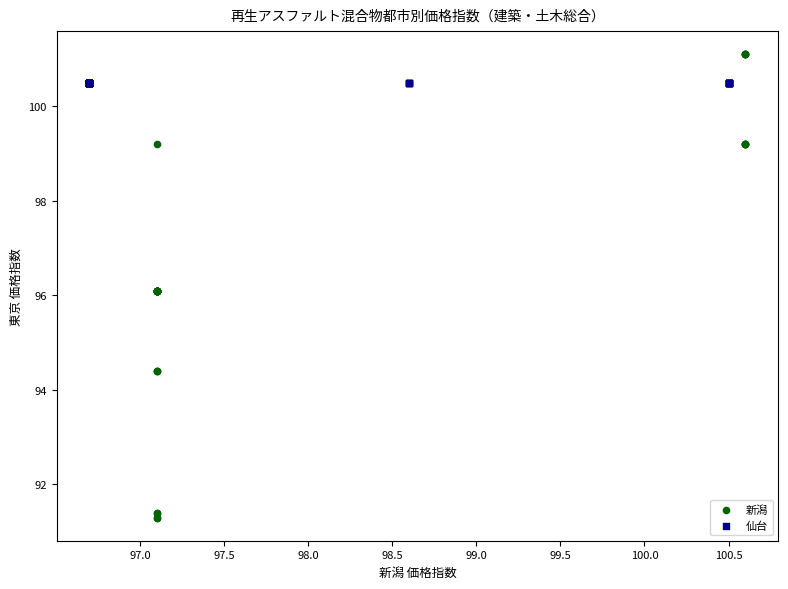

Which series contains the highest Y value?

新潟